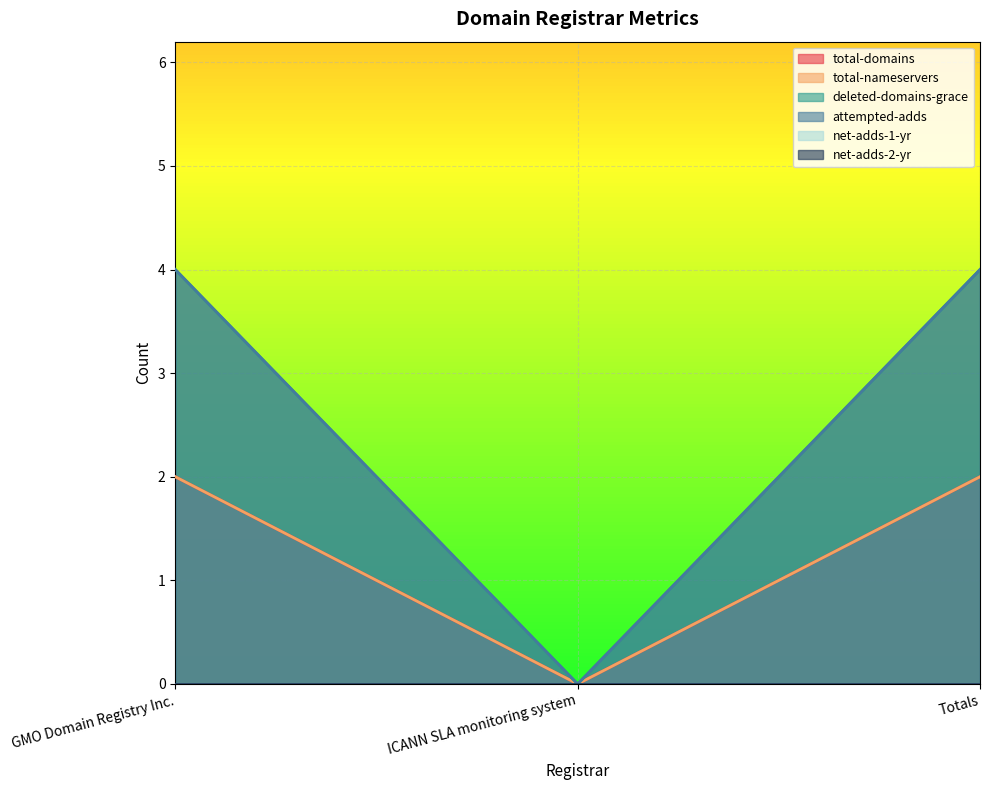

Which has a higher value, Totals or GMO Domain Registry Inc.?

Totals